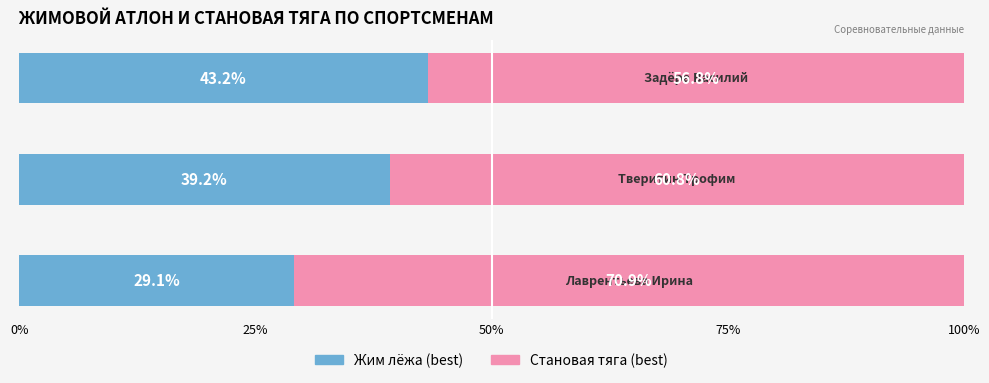

What is the average value of the Жим лёжа (best) series?

37.2